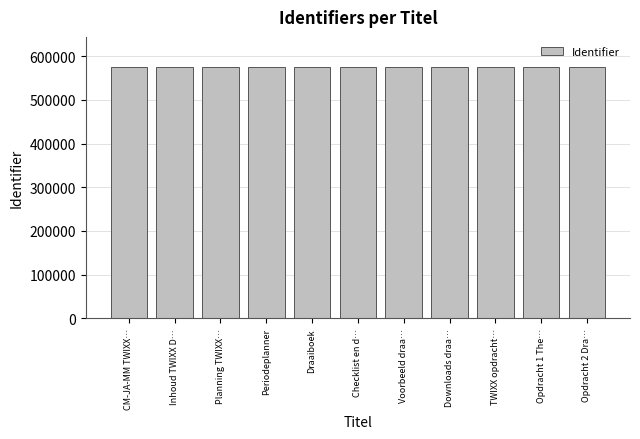

What is the minimum value shown in the chart?

574810